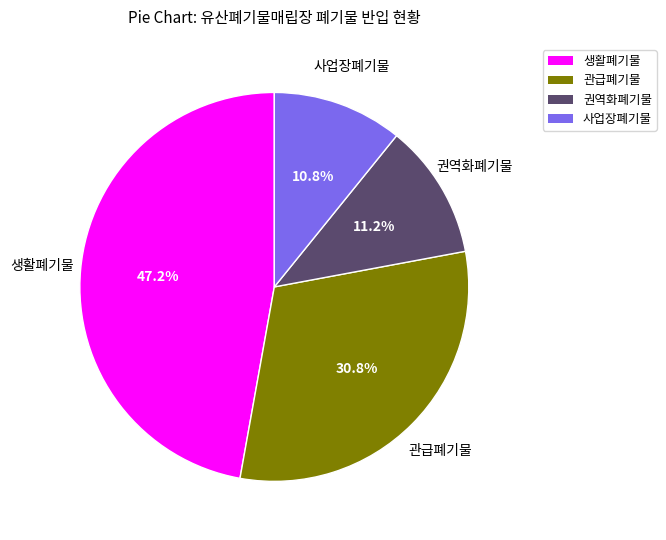

Approximately how many times larger is the value at 권역화폐기물 compared to 관급폐기물?

0.4